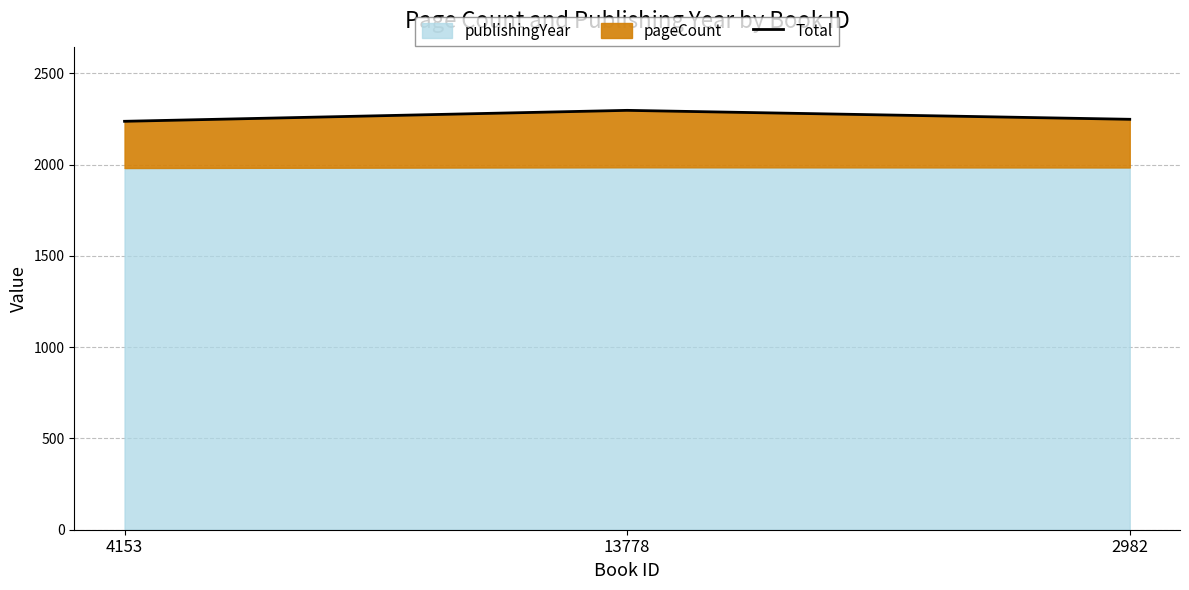

Where is the data nearest to the value 2268?

2982